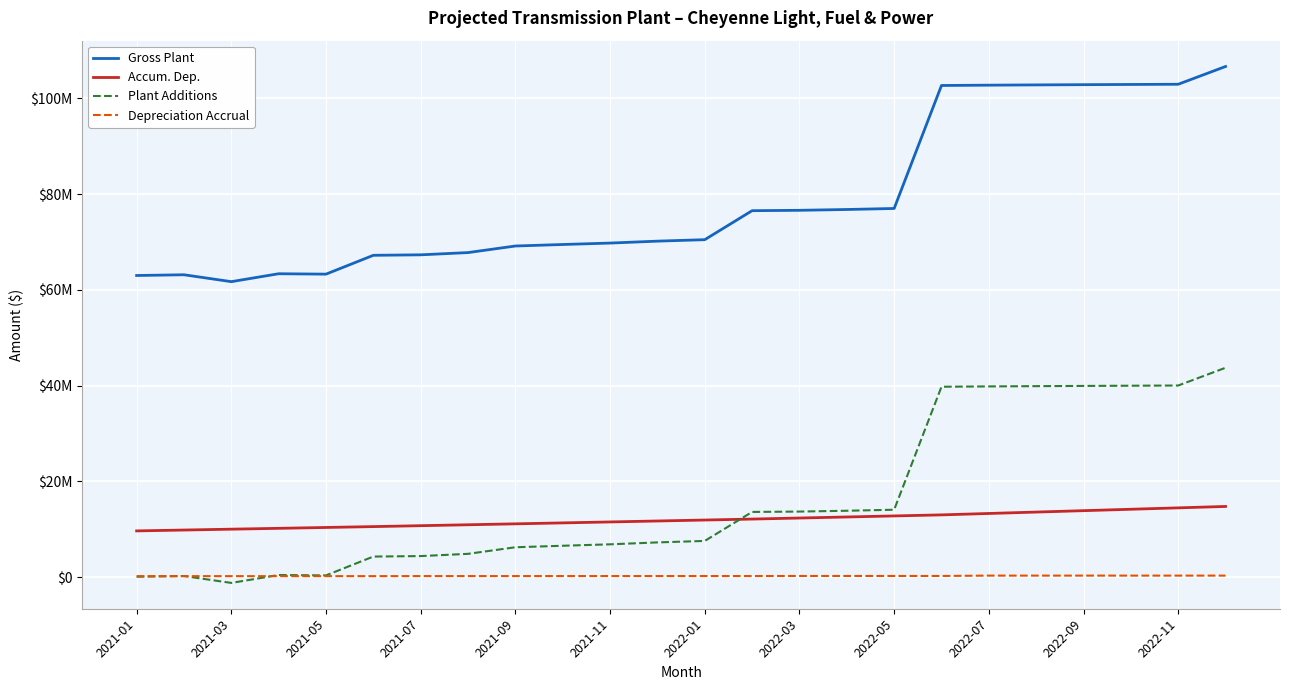

Is this an area chart (filled region under the line)?

No